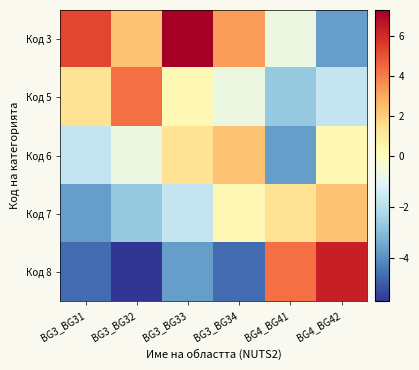

What is the spread (max minus min) of values at BG3_BG32?

10.0